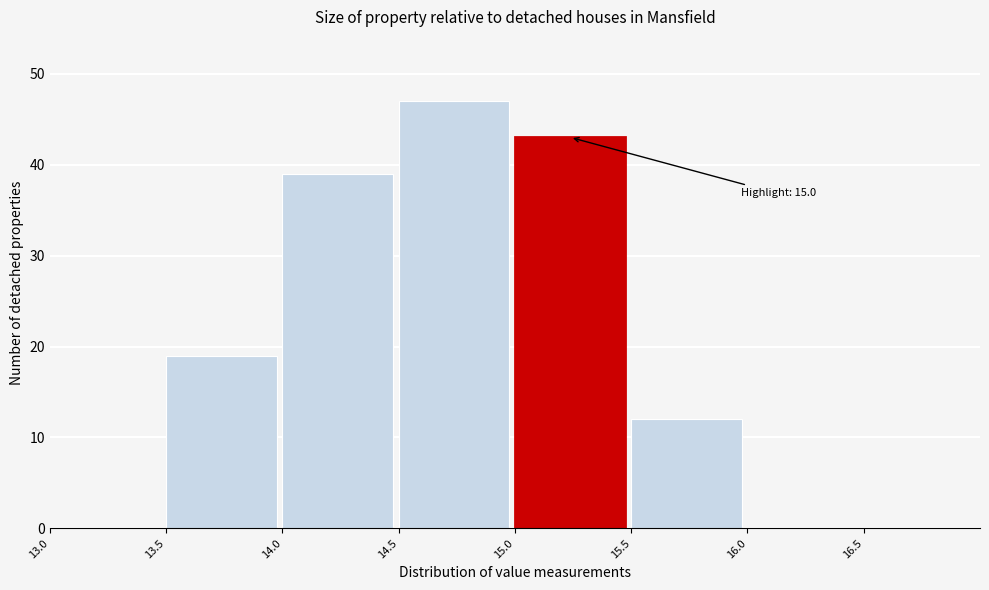

Over which range of the x-axis is the bar tallest?

14.5 to 15.0